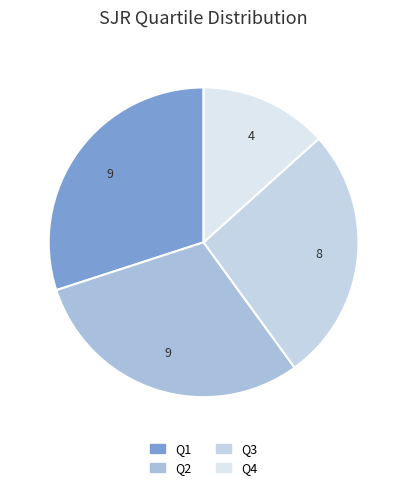

What is the smallest slice in the pie chart?

Q4